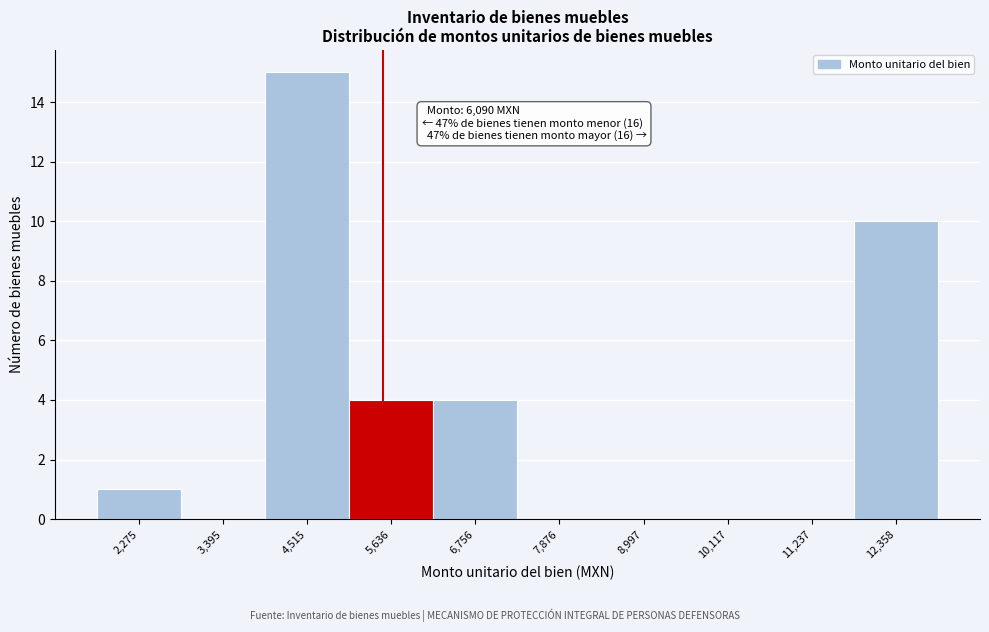

Reading left to right, extract all data points from this chart.

2,275=1	3,395=0	4,515=15	5,636=4	6,756=4	7,876=0	8,997=0	10,117=0	11,237=0	12,358=10